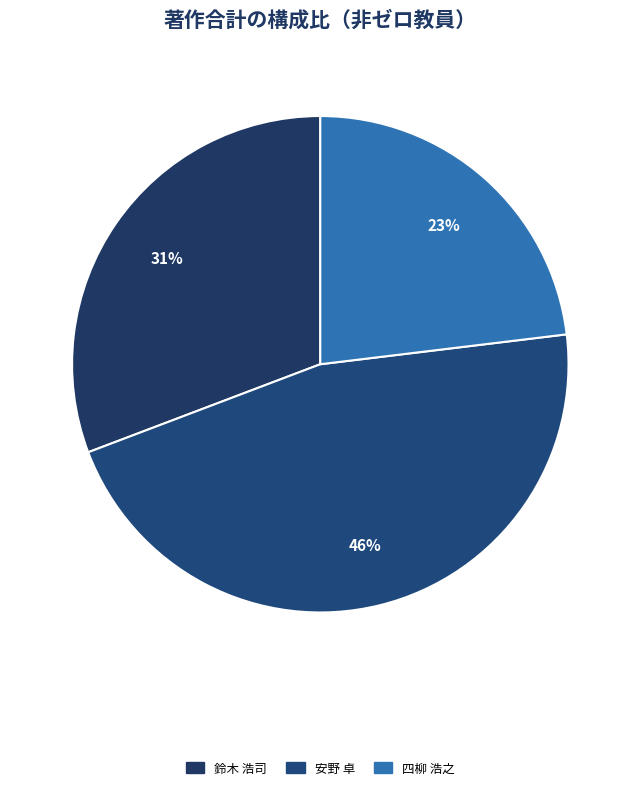

Combined, what portion of the pie is 鈴木 浩司 and 安野 卓?

76.9%